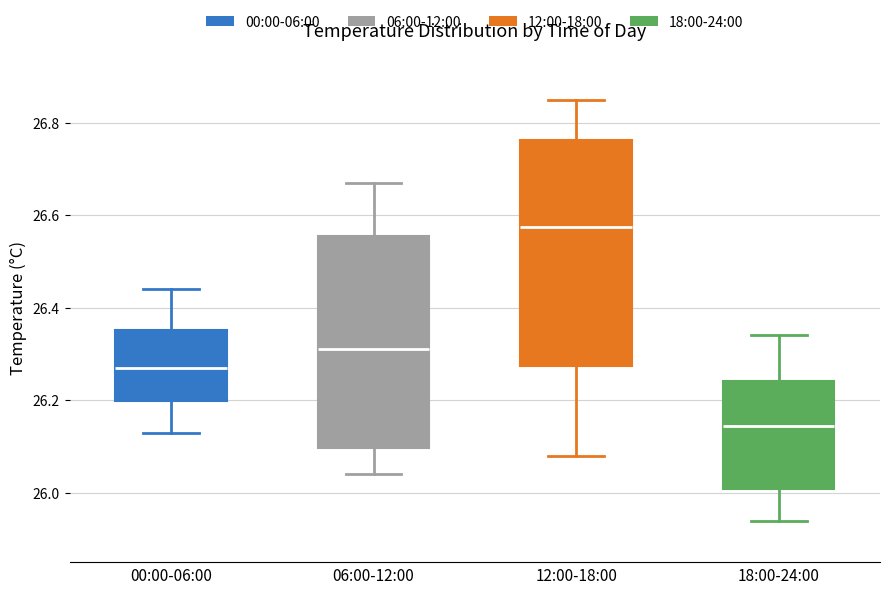

Which box's median line is the lowest?

18:00-24:00